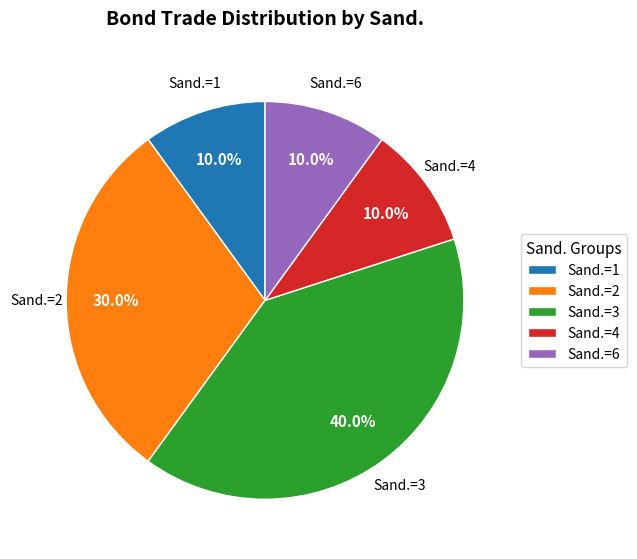

Which has a higher value, Sand.=4 or Sand.=2?

Sand.=2